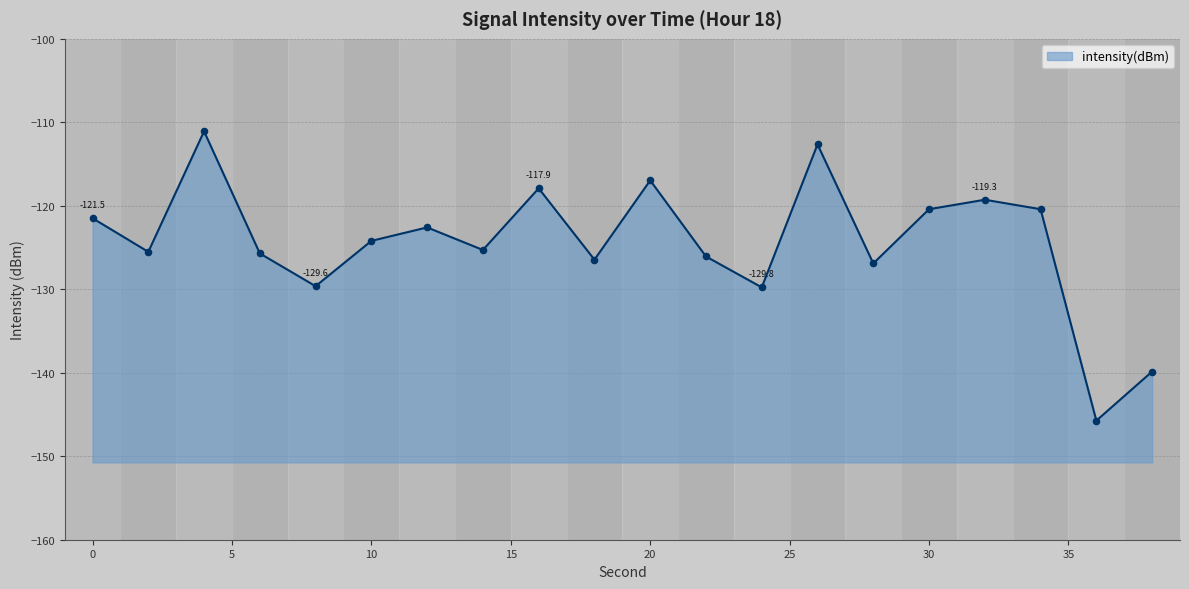

What is the change in value from 22 to 32?

+6.8